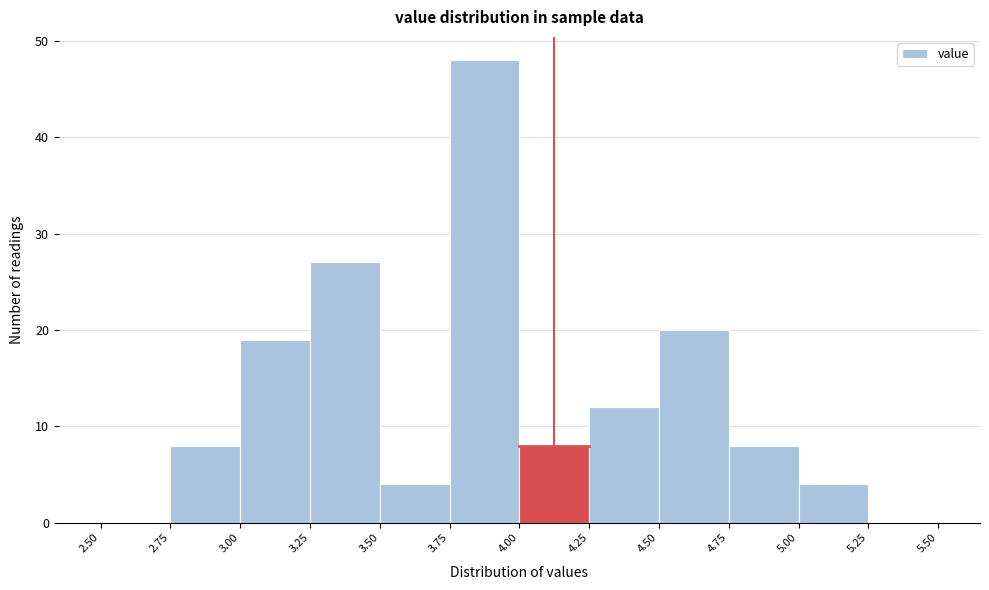

Over which range of the x-axis is the bar tallest?

3.75 to 4.00